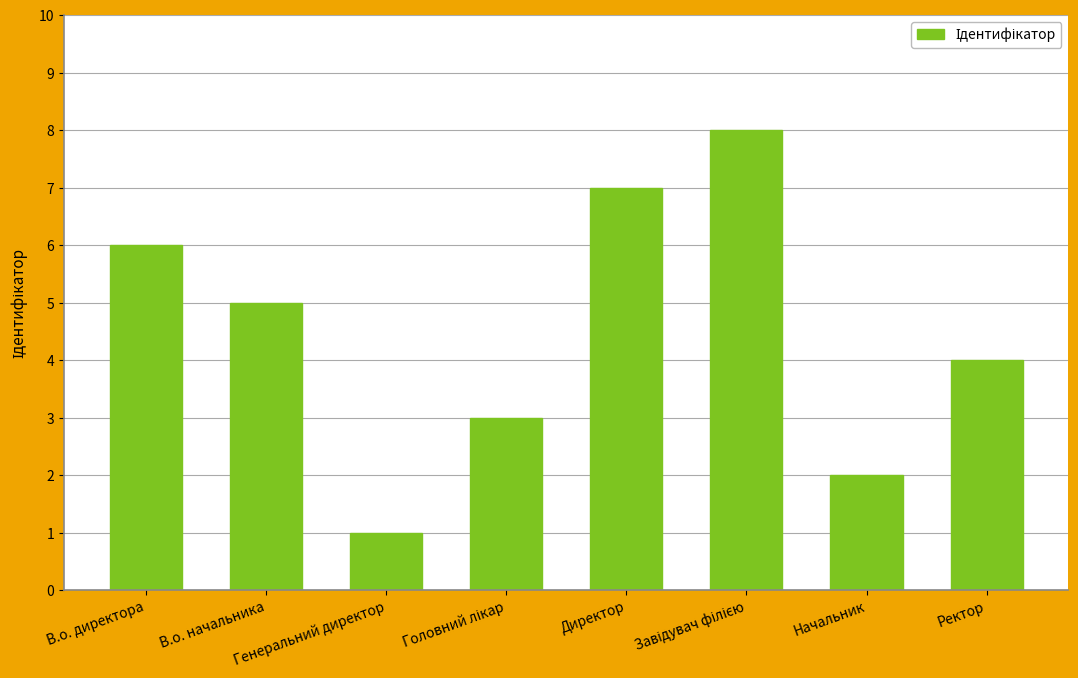

What is the greatest value displayed?

8